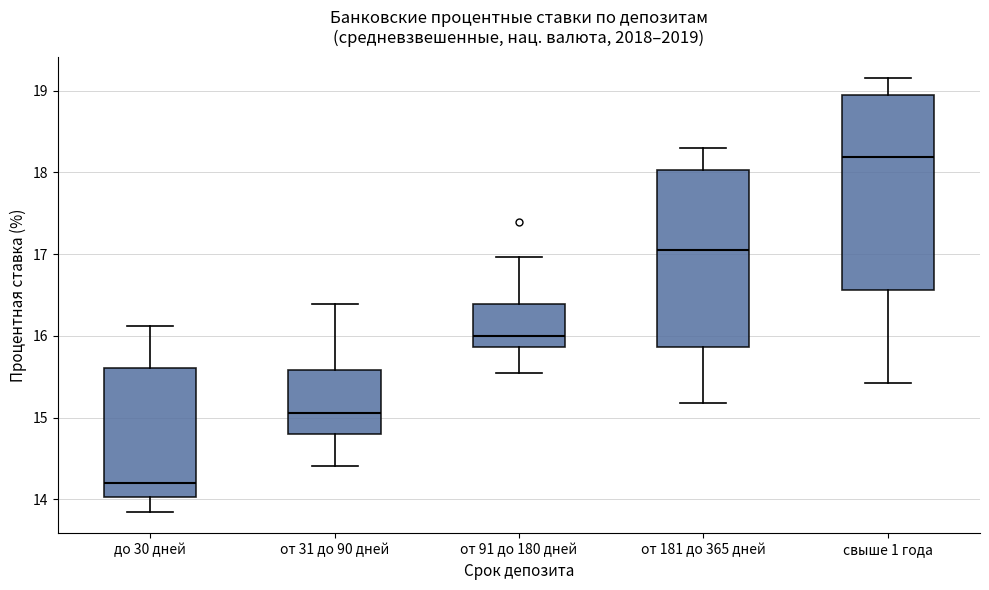

Reading left to right, read every box against the y-axis: the position of its median line, the range the box covers, and the ends of its whiskers. The values are not printed on the chart, so give them approximately, as read against the axis.

до 30 дней: median 14.2, box 14.0 to 15.6, whiskers 13.8 to 16.1
от 31 до 90 дней: median 15.1, box 14.8 to 15.6, whiskers 14.4 to 16.4
от 91 до 180 дней: median 16.0, box 15.9 to 16.4, whiskers 15.5 to 17.0
от 181 до 365 дней: median 17.1, box 15.9 to 18.0, whiskers 15.2 to 18.3
свыше 1 года: median 18.2, box 16.6 to 19.0, whiskers 15.4 to 19.2